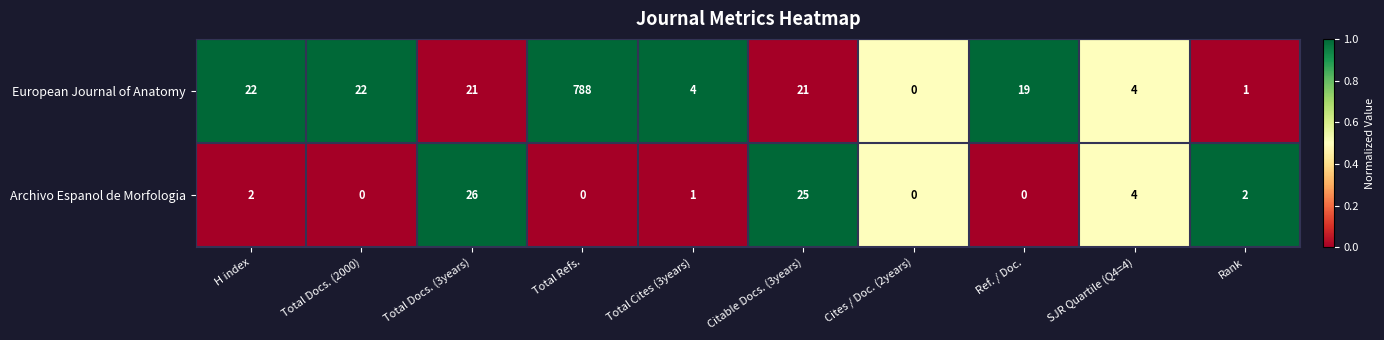

At which category does the chart reach its peak across all series?

Total Refs.